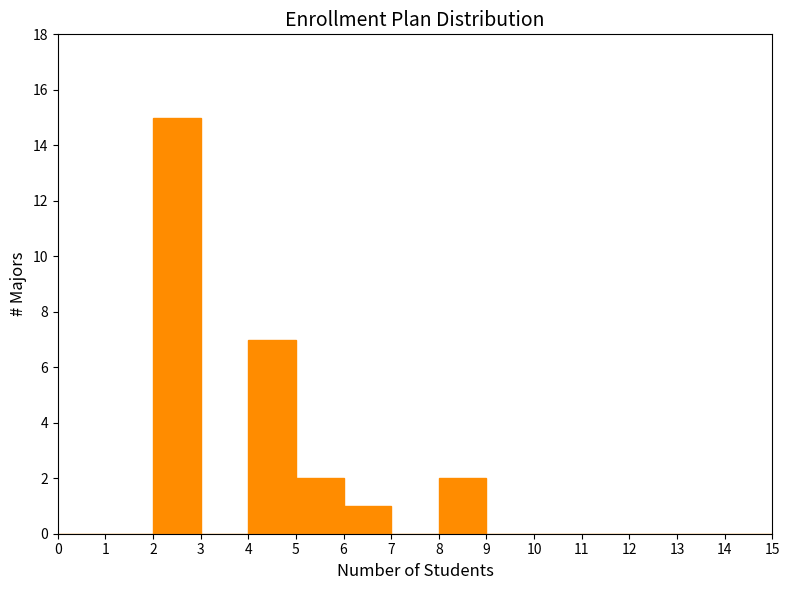

Which range on the x-axis has the tallest bar?

2 to 3